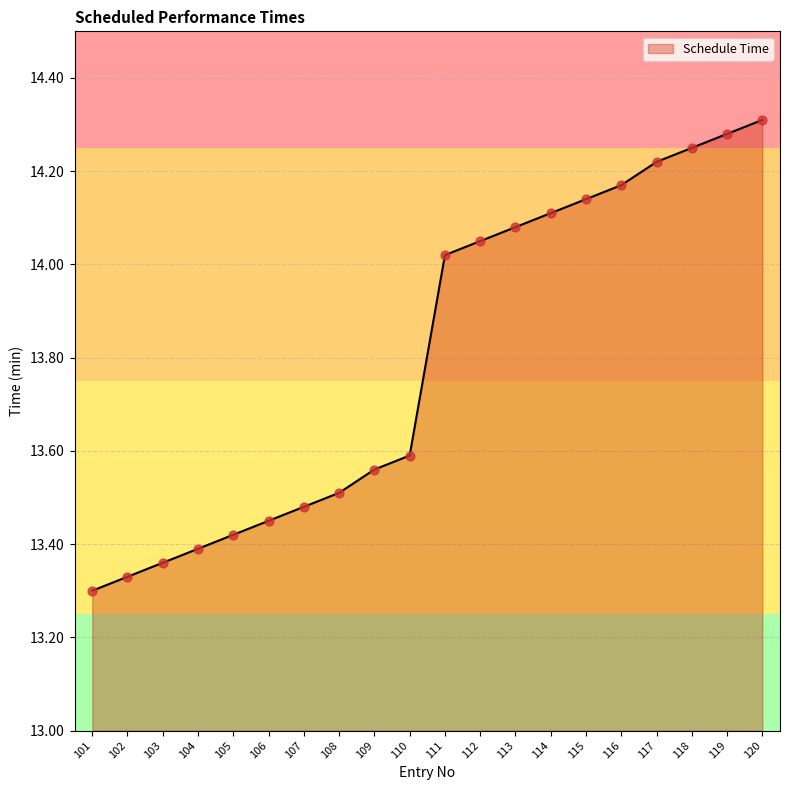

What is the change in value from 104 to 109?

+0.2